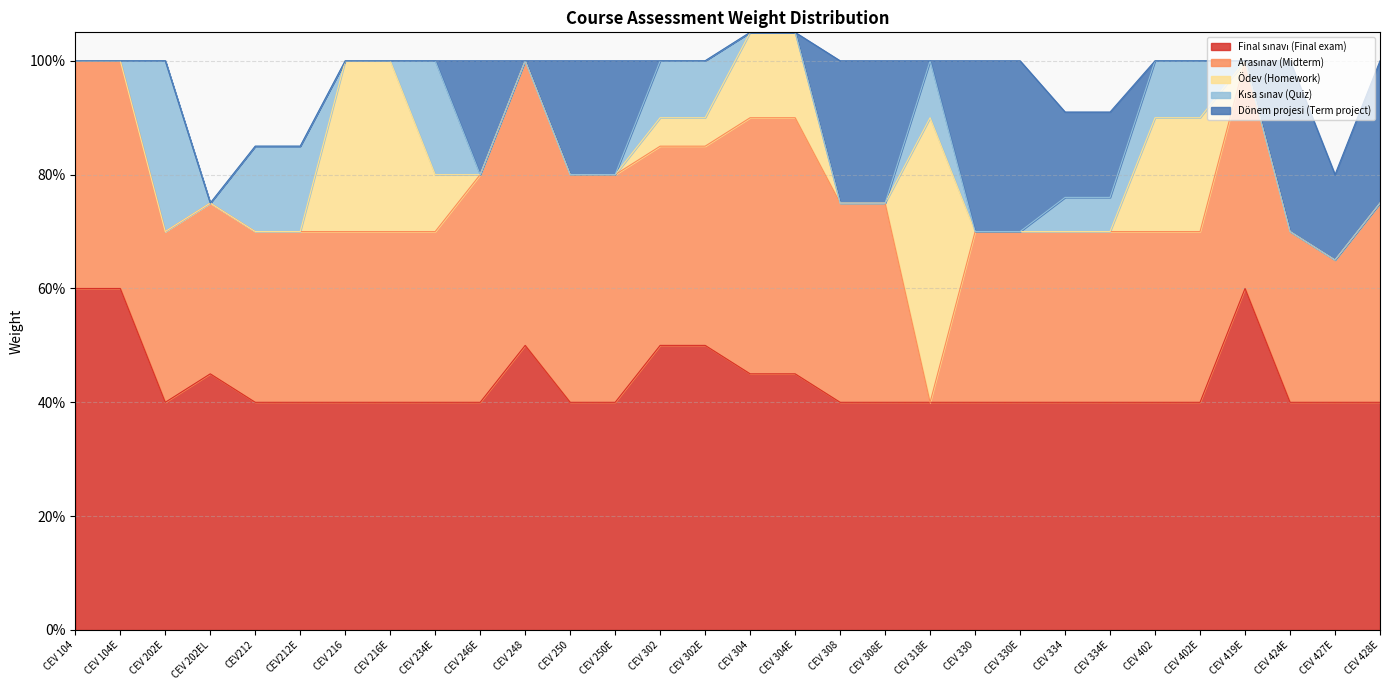

In Kısa sınav (Quiz), how many points are higher than both neighbors (excluding endpoints)?

3